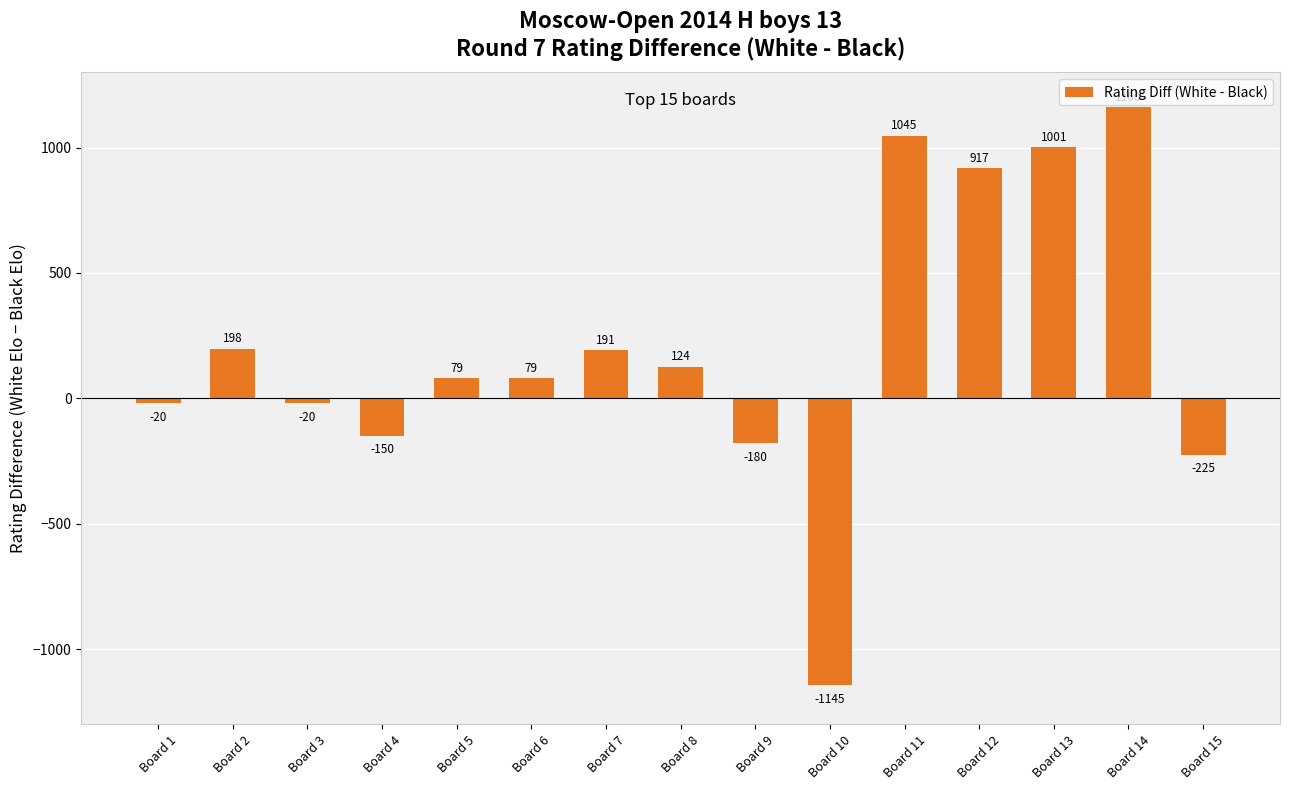

Reading left to right, list all the values displayed in this chart.

-20	198	-20	-150	79	79	191	124	-180	-1145	1045	917	1001	1160	-225